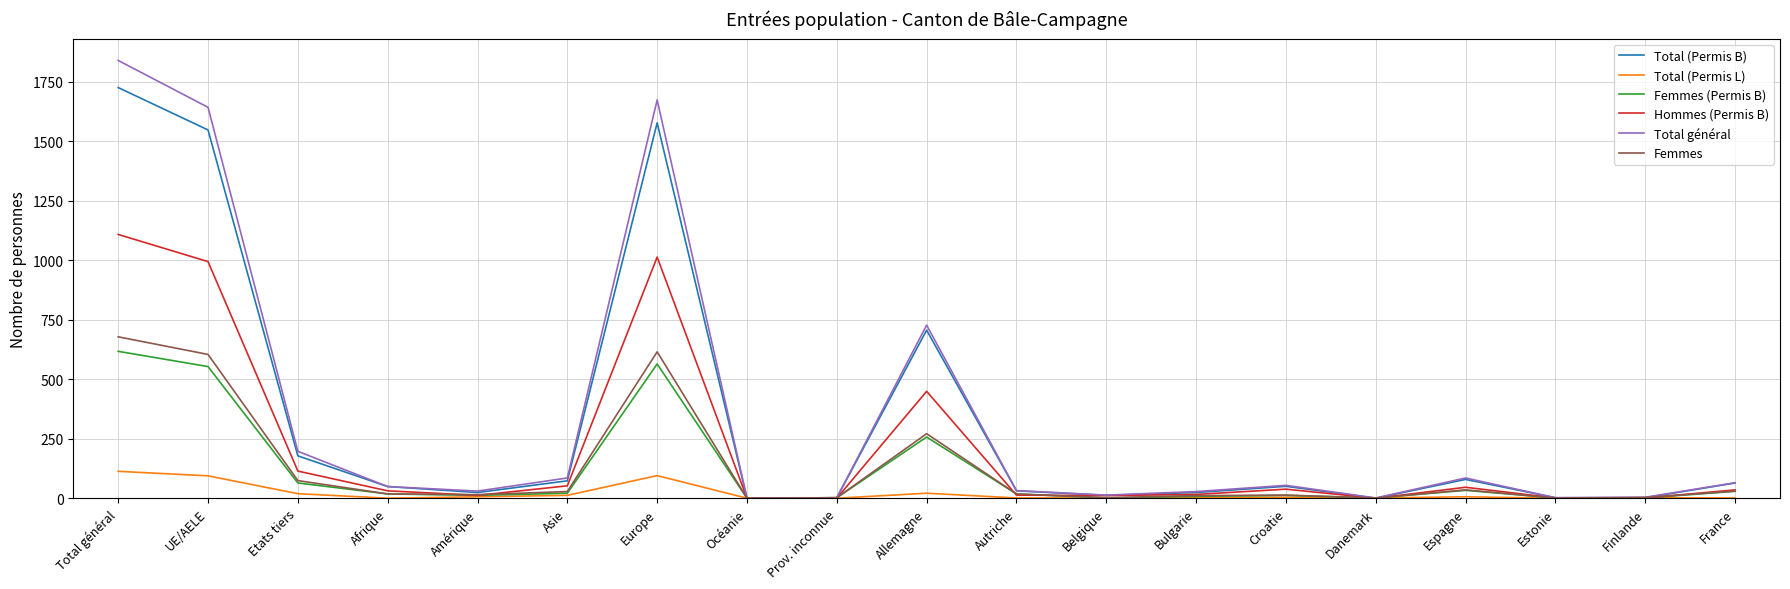

True or false: Total (Permis L) has a value of 94 at UE/AELE.

True